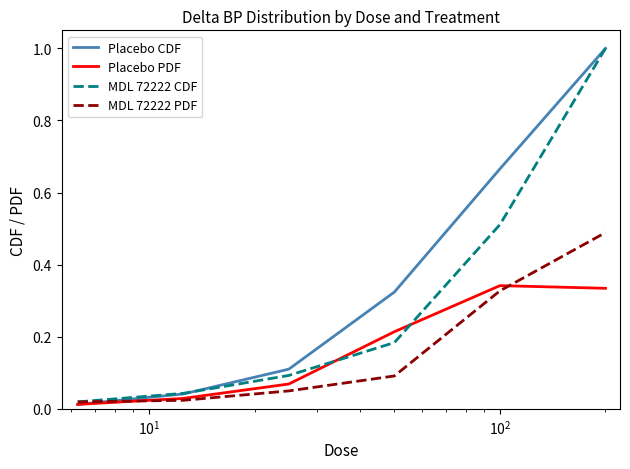

Count the number of categories in the chart.

6